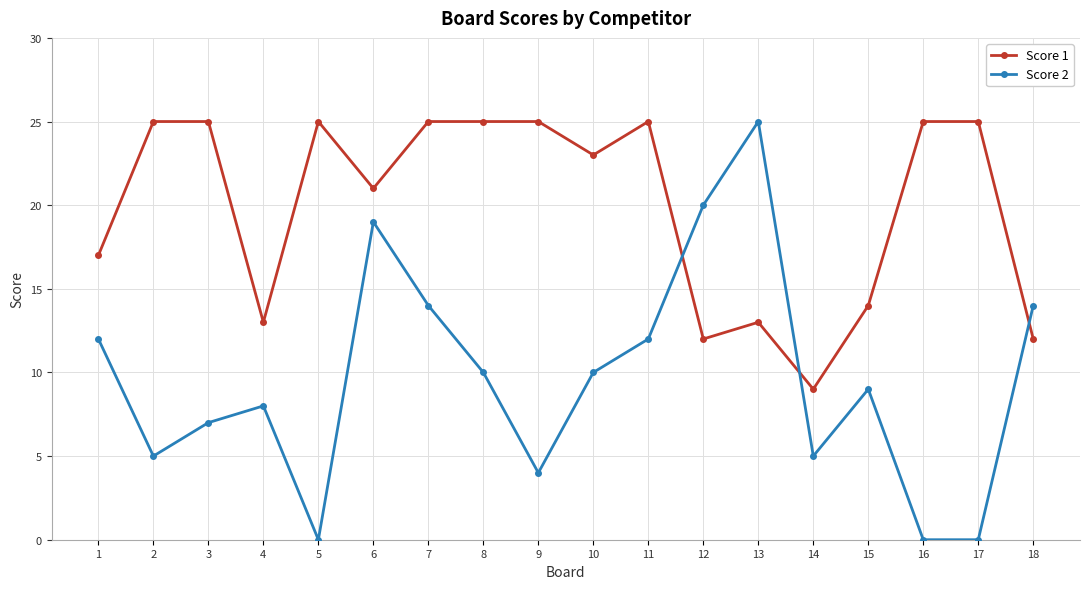

Is this an area chart (filled region under the line)?

No